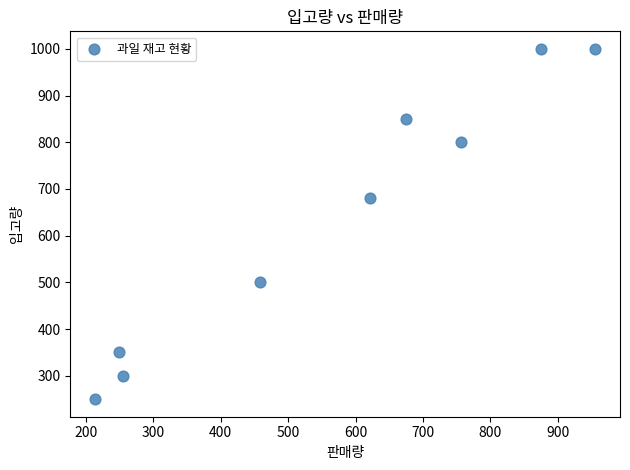

What is the range of X values (max minus min)?

741